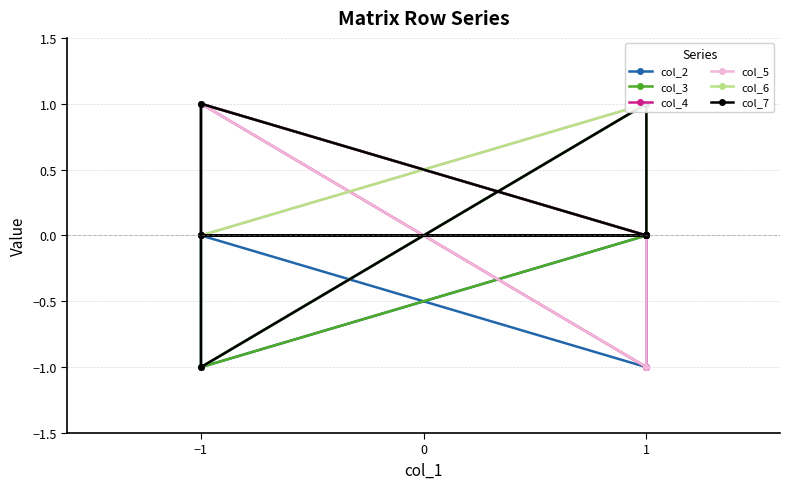

What is the sum of all col_5 values?

2